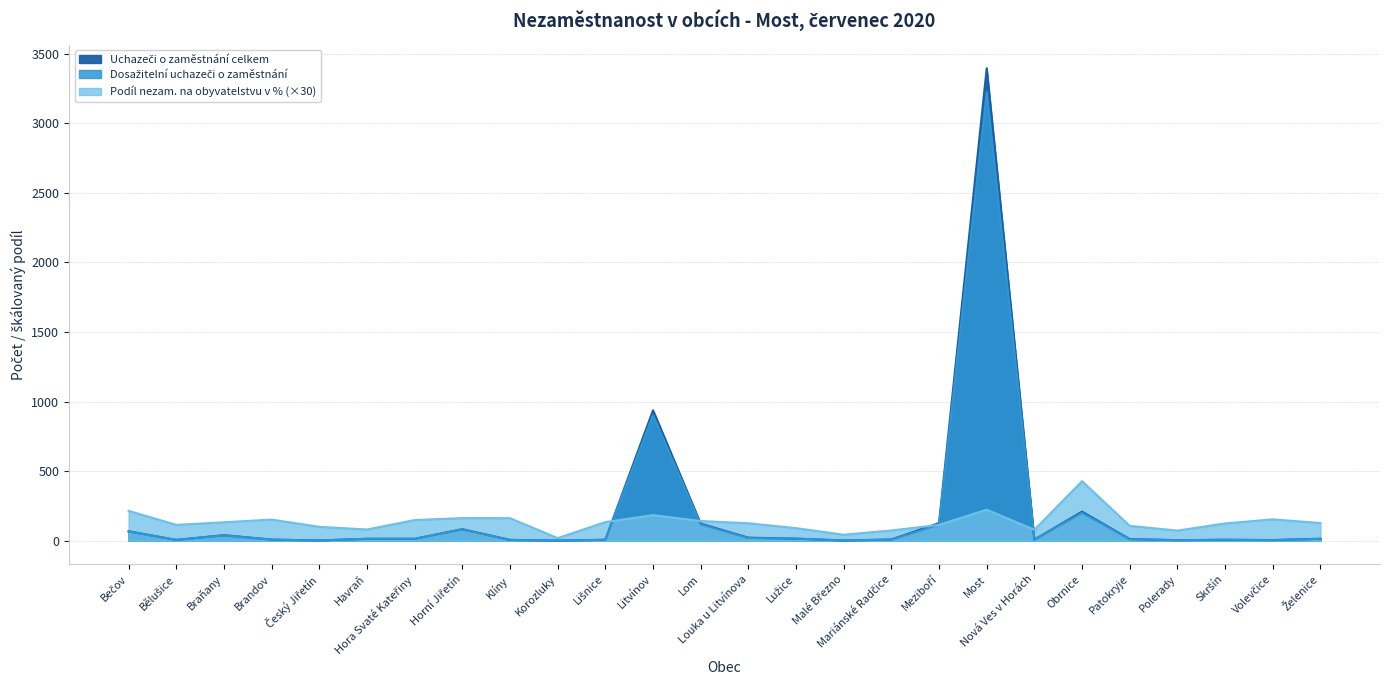

What is the approximate value of Podíl nezam. na obyvatelstvu v % at Louka u Litvínova?

125.5